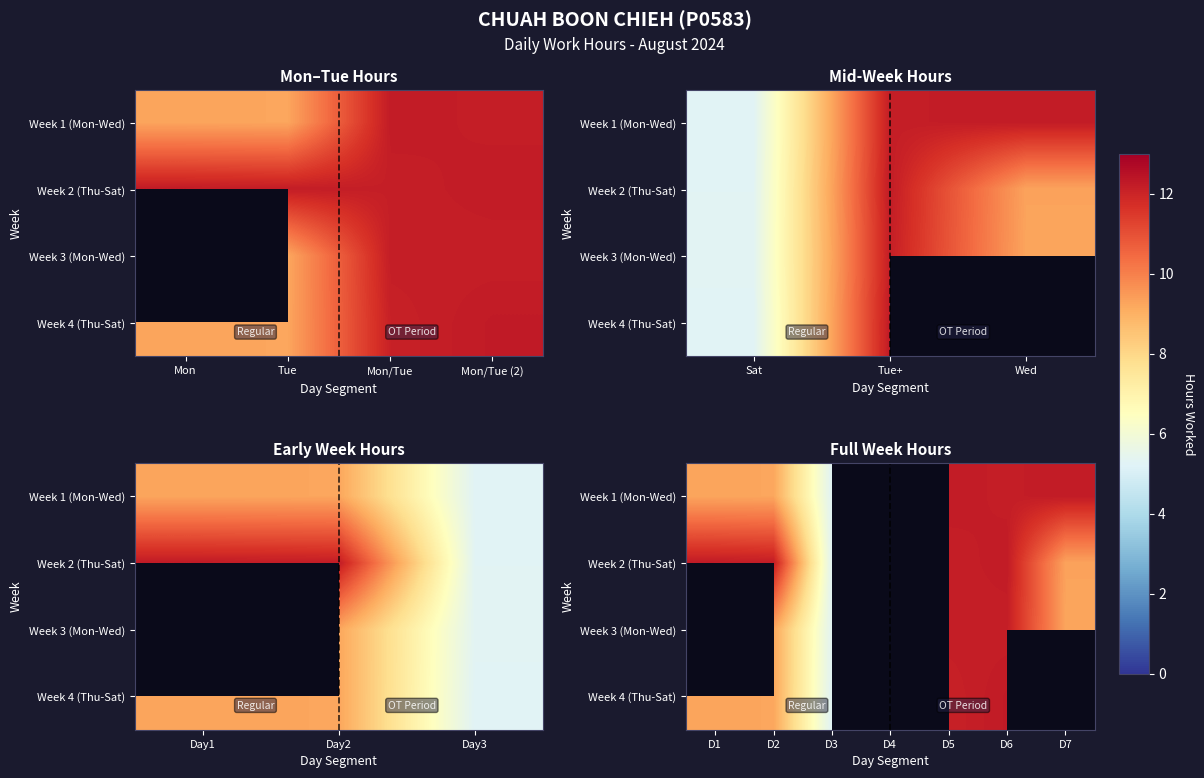

The value of Week 3 (Mon-Wed) at D6 is 3.5. True or false?

False